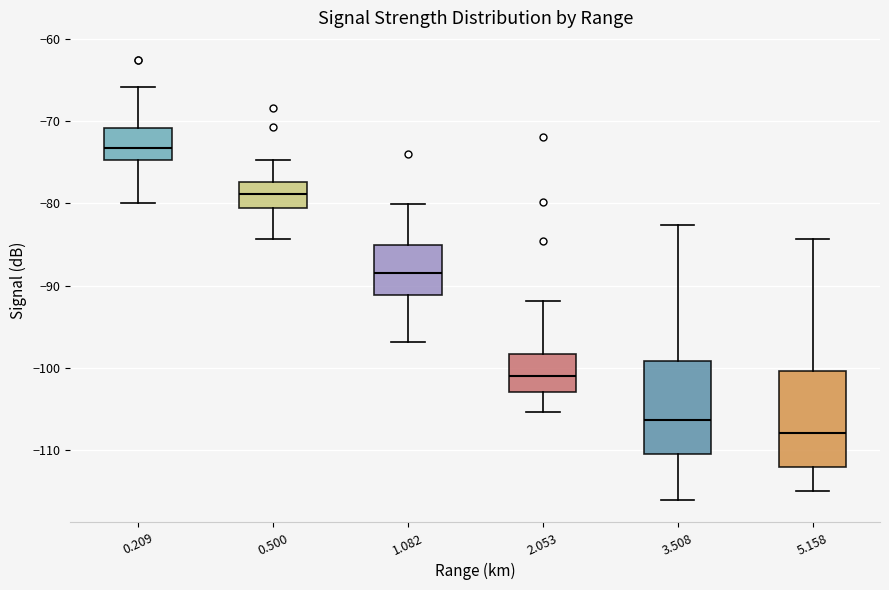

Which box has the highest median line?

0.209